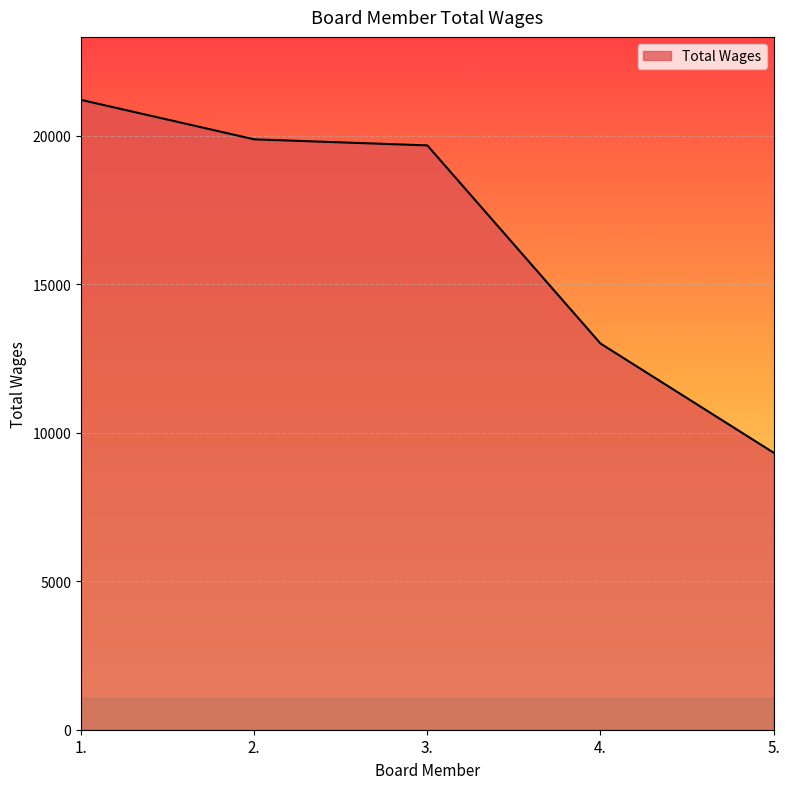

Does the chart display data point markers on the line(s)?

No